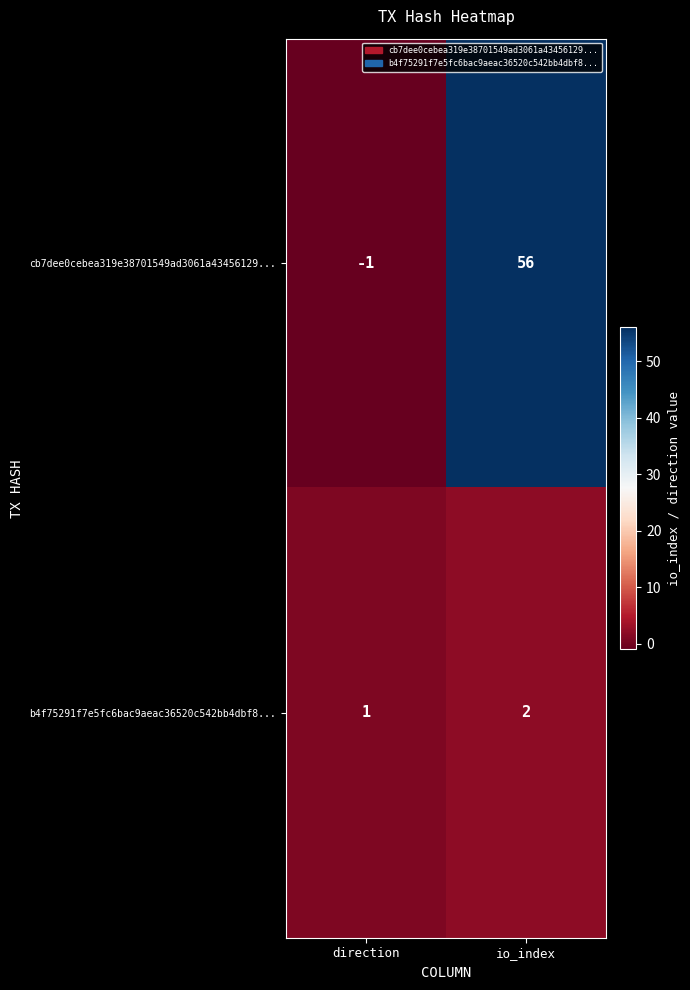

What is the approximate value of cb7dee0cebea319e38701549ad3061a43456129... at io_index, to the nearest 10?

60